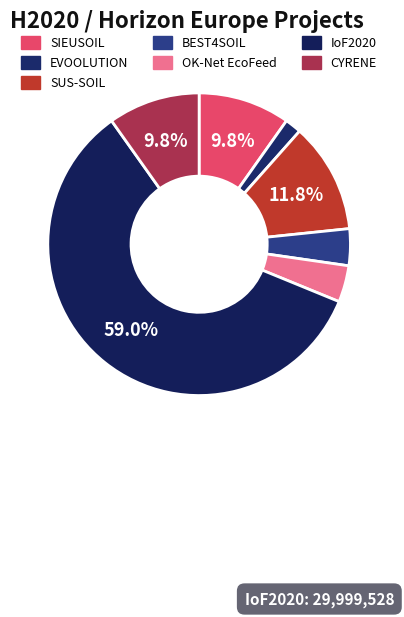

True or false: IoF2020 accounts for 48% of the total.

False